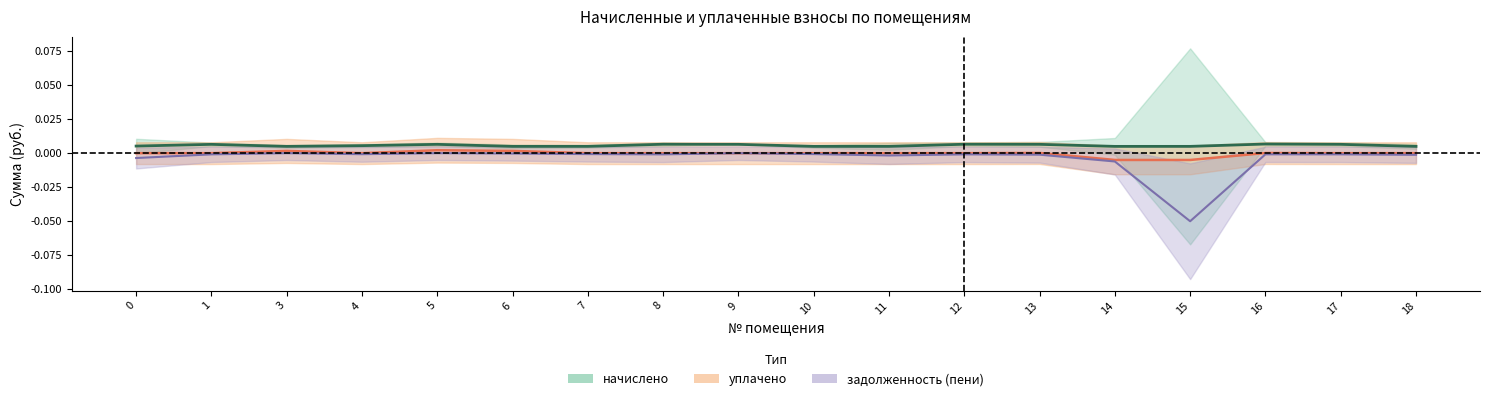

Is this an area chart (filled region under the line)?

No